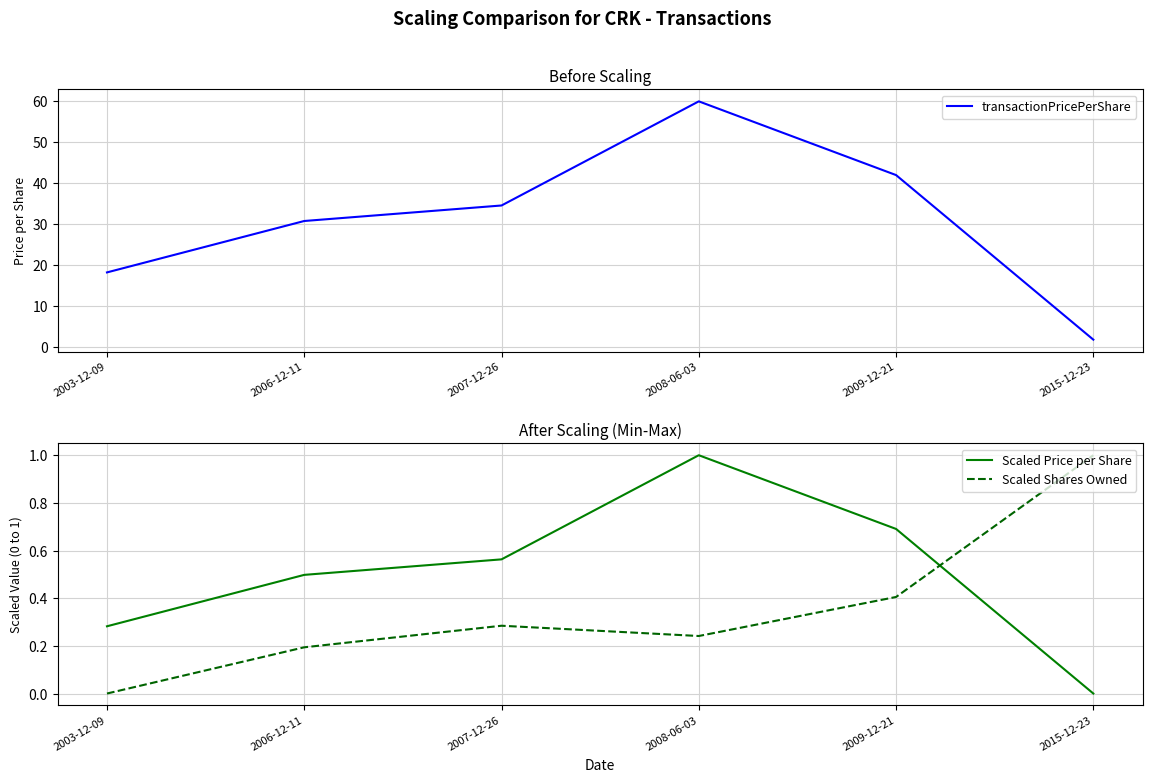

At how many categories does at least one series exceed 19?

4